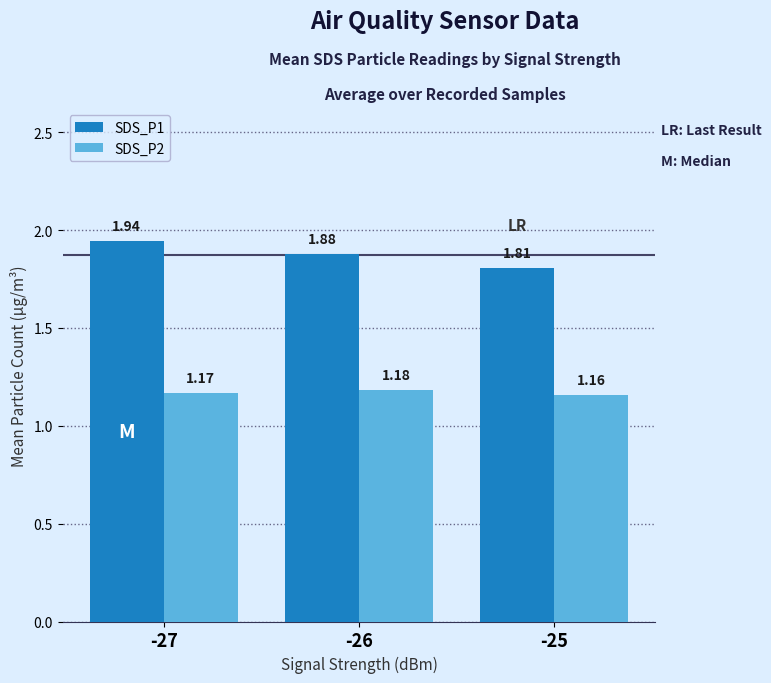

What is the sum of all SDS_P2 values?

3.5